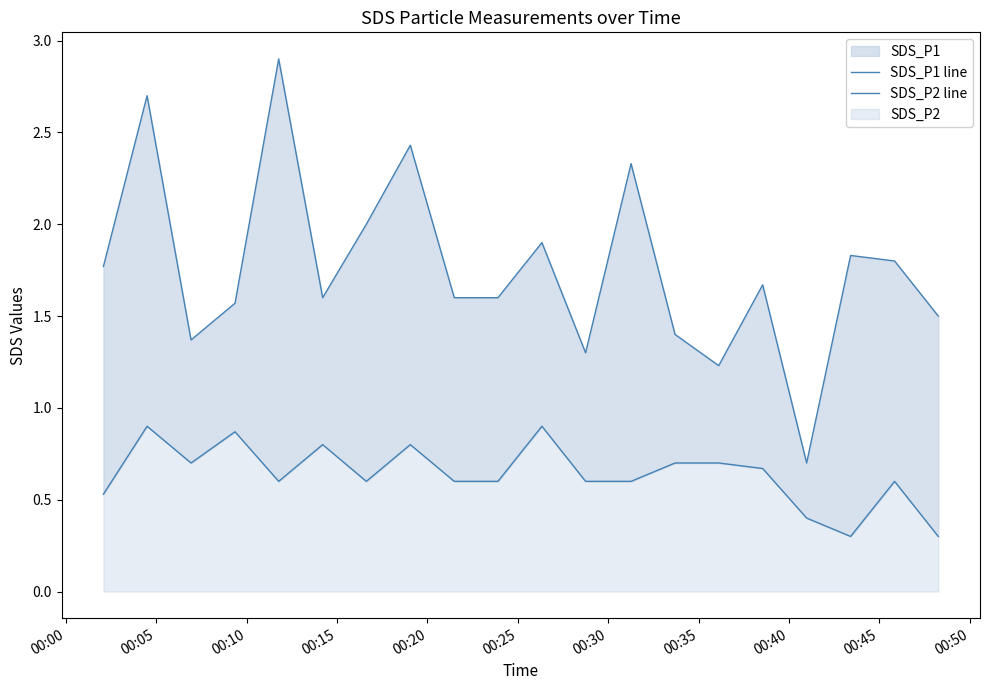

Between 00:05 and 00:45, which series saw the biggest shift?

SDS_P1 line